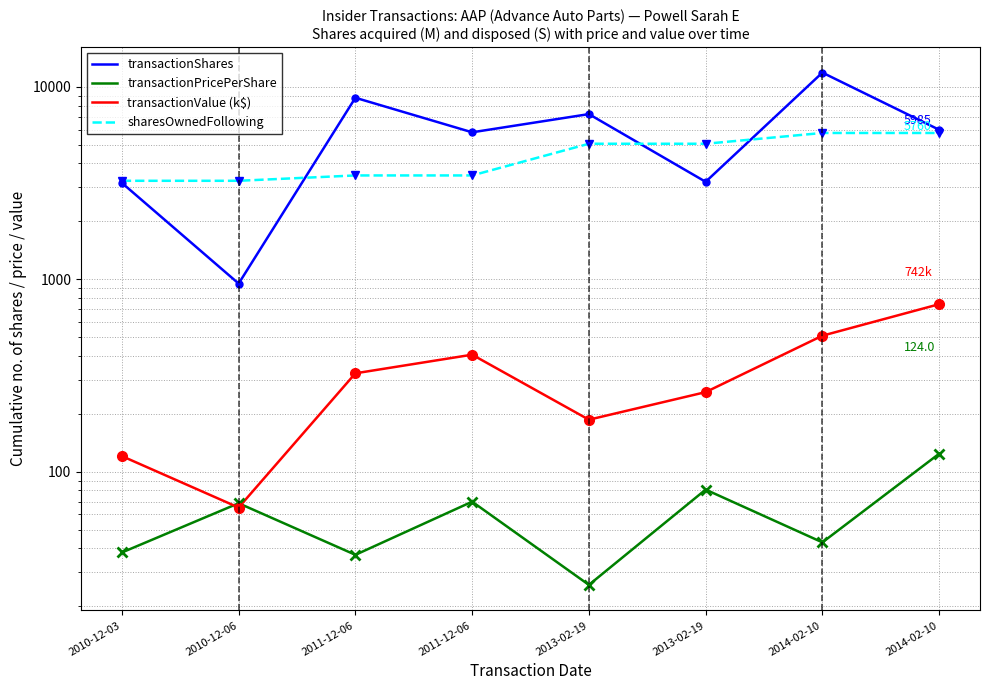

What is the spread (max minus min) of values at 2011-12-06?

8741.0